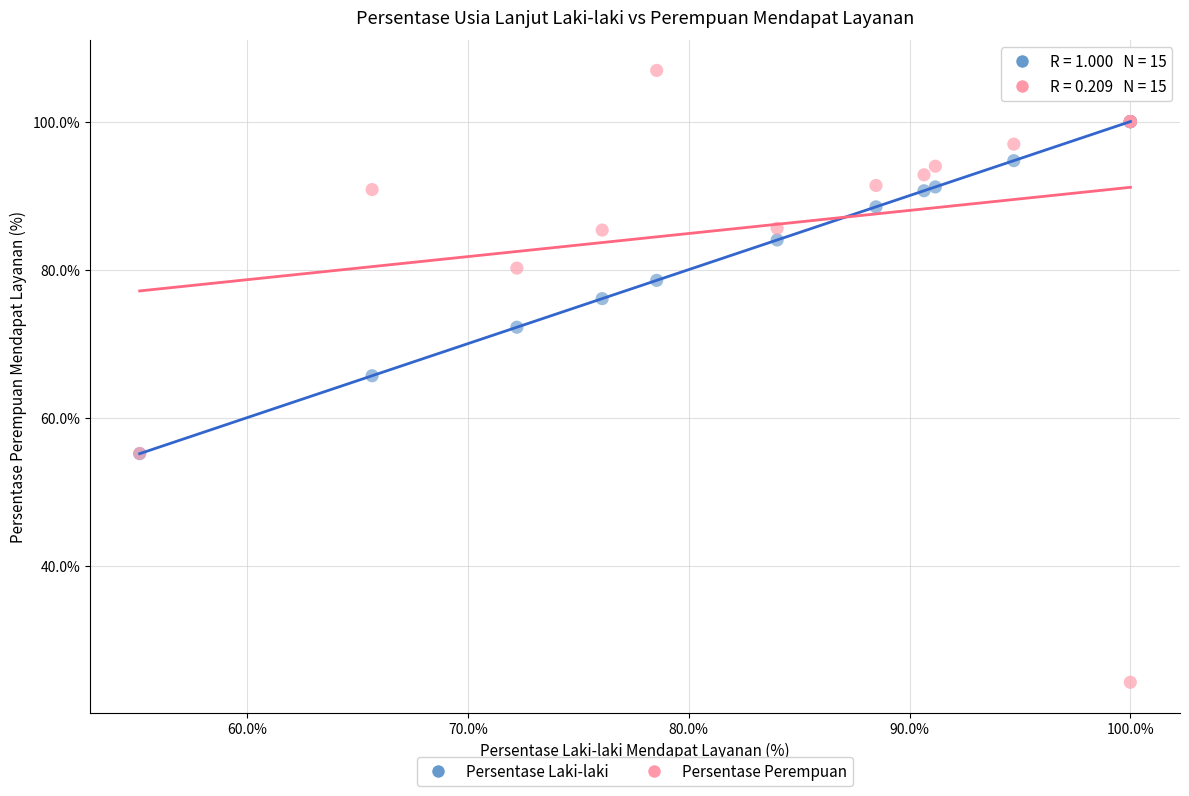

Which series has the widest spread of Y values?

Persentase Perempuan